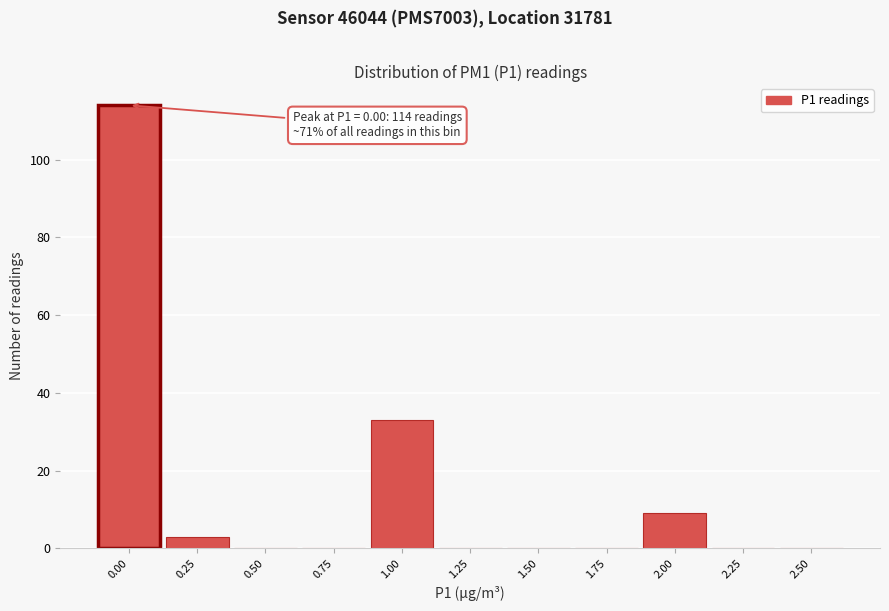

Over which range of the x-axis is the bar tallest?

-0.125 to 0.125